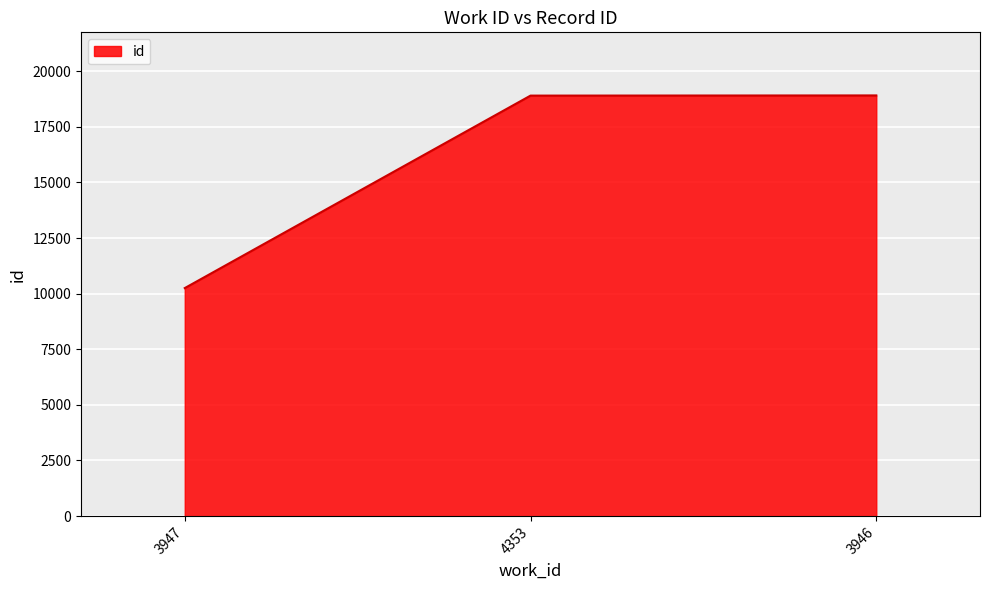

The chart shows a value of 10251 at 3947. True or false?

True